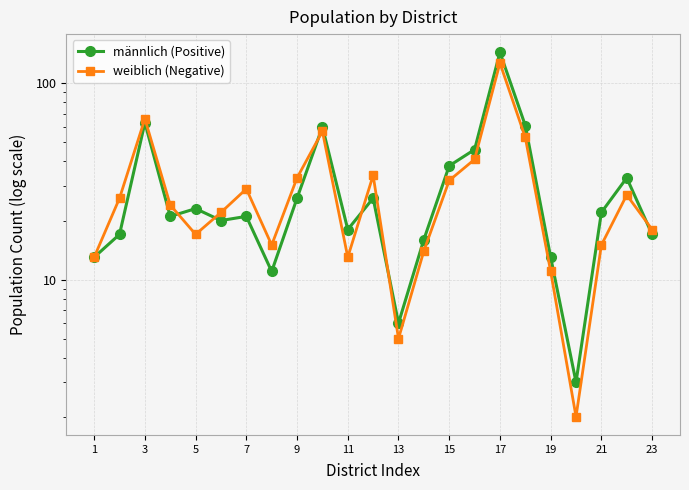

Reading right to left, transcribe all the data shown in this chart.

männlich (Positive): 17	33	22	3	13	61	144	46	38	16	6	26	18	60	26	11	21	20	23	21	63	17	13
weiblich (Negative): 18	27	15	2	11	53	127	41	32	14	5	34	13	57	33	15	29	22	17	24	66	26	13